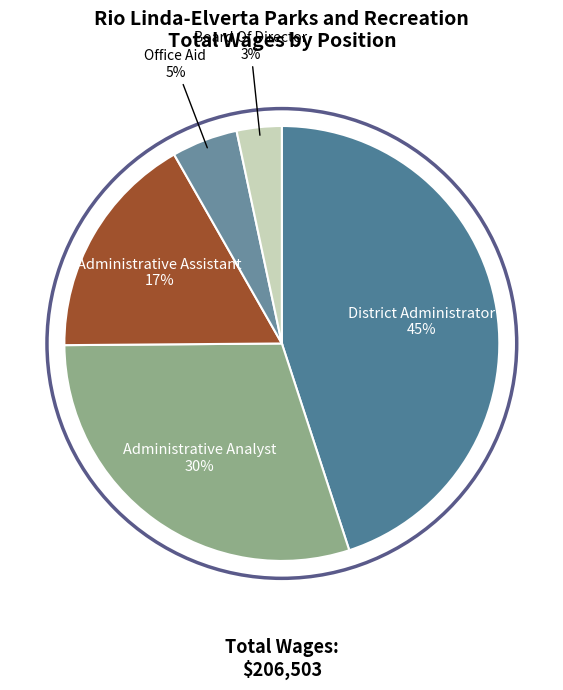

Between Administrative Analyst and Office Aid, which is larger?

Administrative Analyst